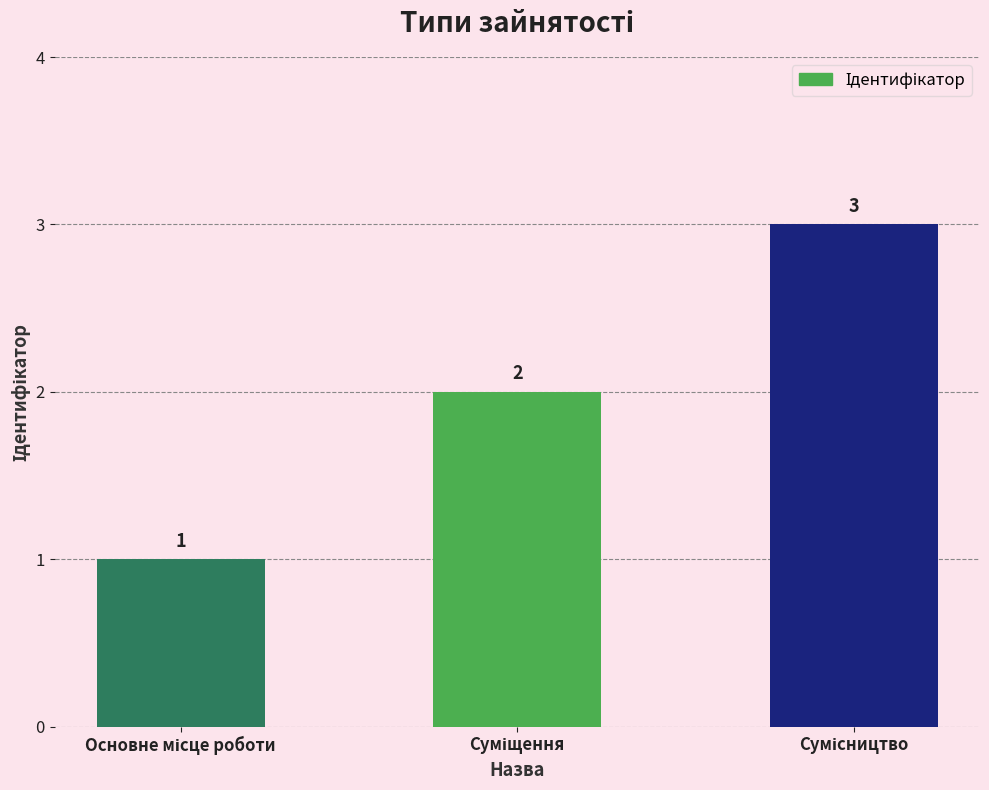

What is the average value?

2